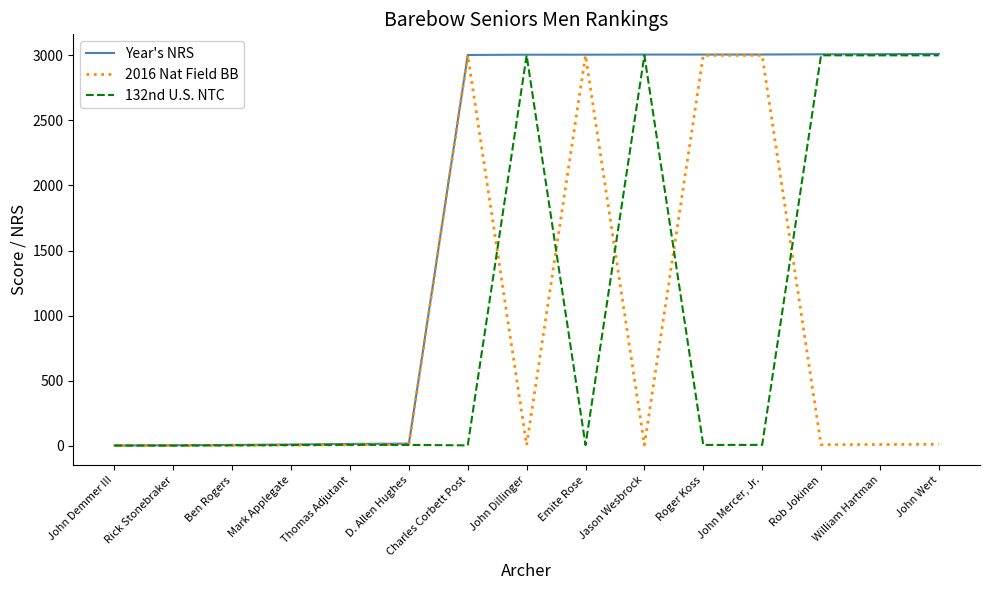

What is the sum of the 2016 Nat Field BB values at John Wert and Ben Rogers?

14.0